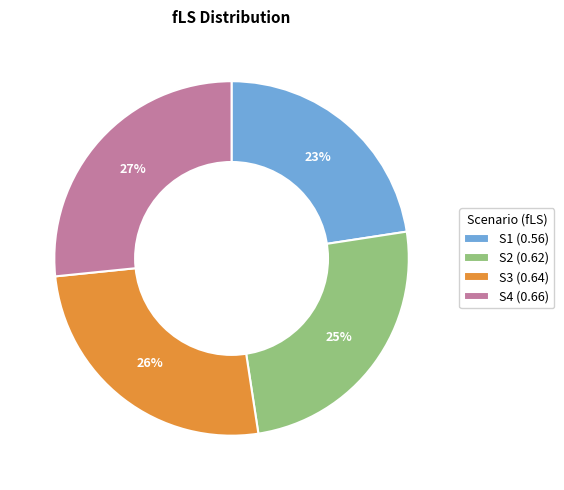

True or false: S1 accounts for 17% of the total.

False